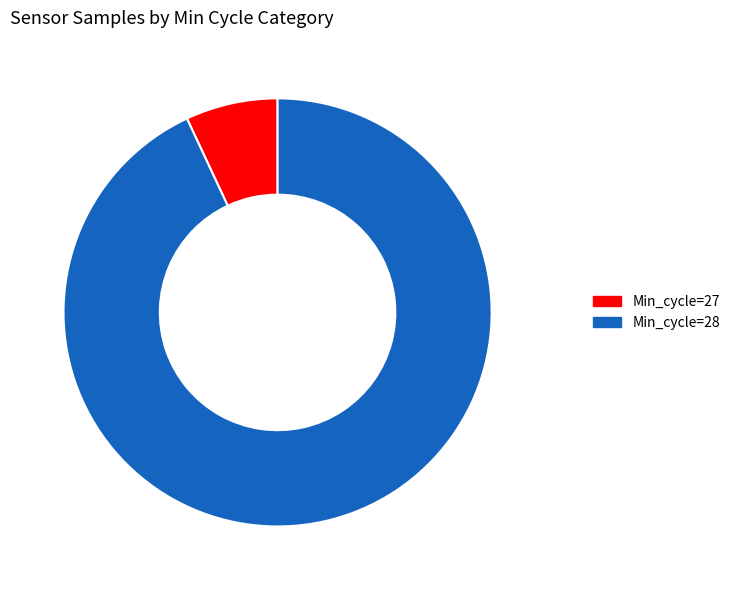

Does any single category account for the majority?

Yes